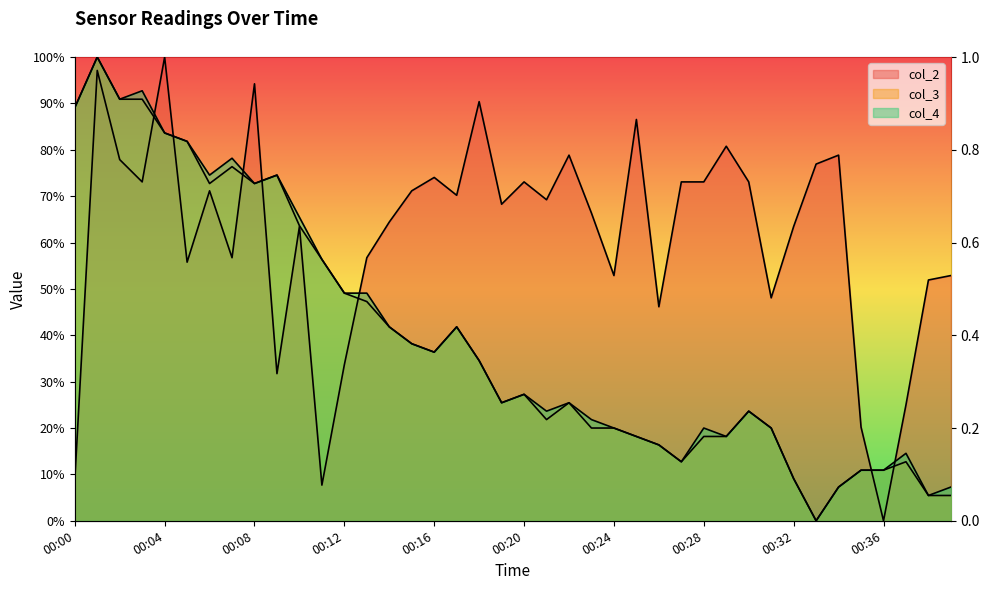

What is the difference between the highest and lowest values at 00:27?

60.3